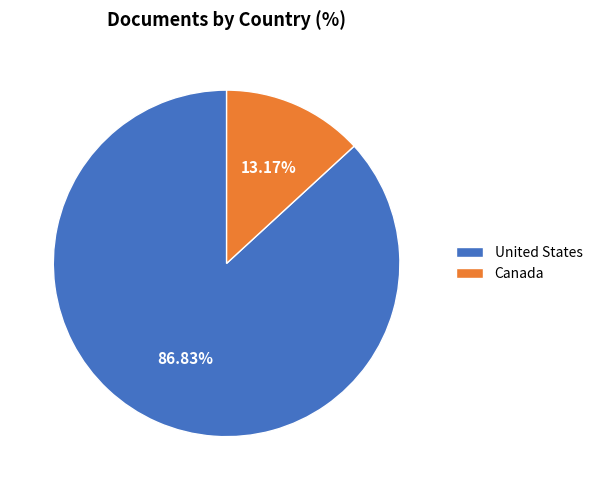

Do United States and Canada together represent more than half of the pie?

Yes